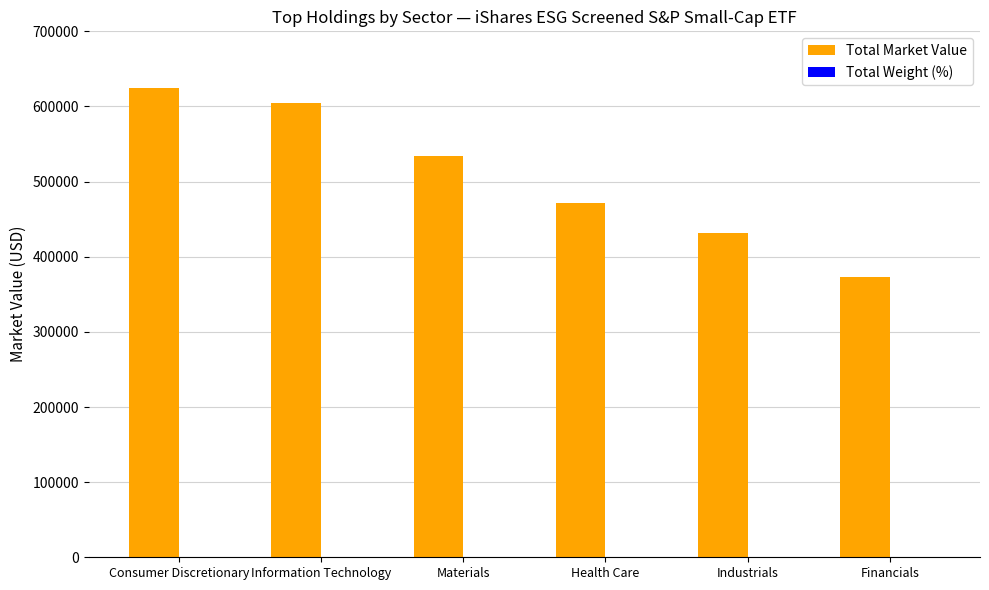

The Total Market Value series shows 372735.7 at Financials. True or false?

True